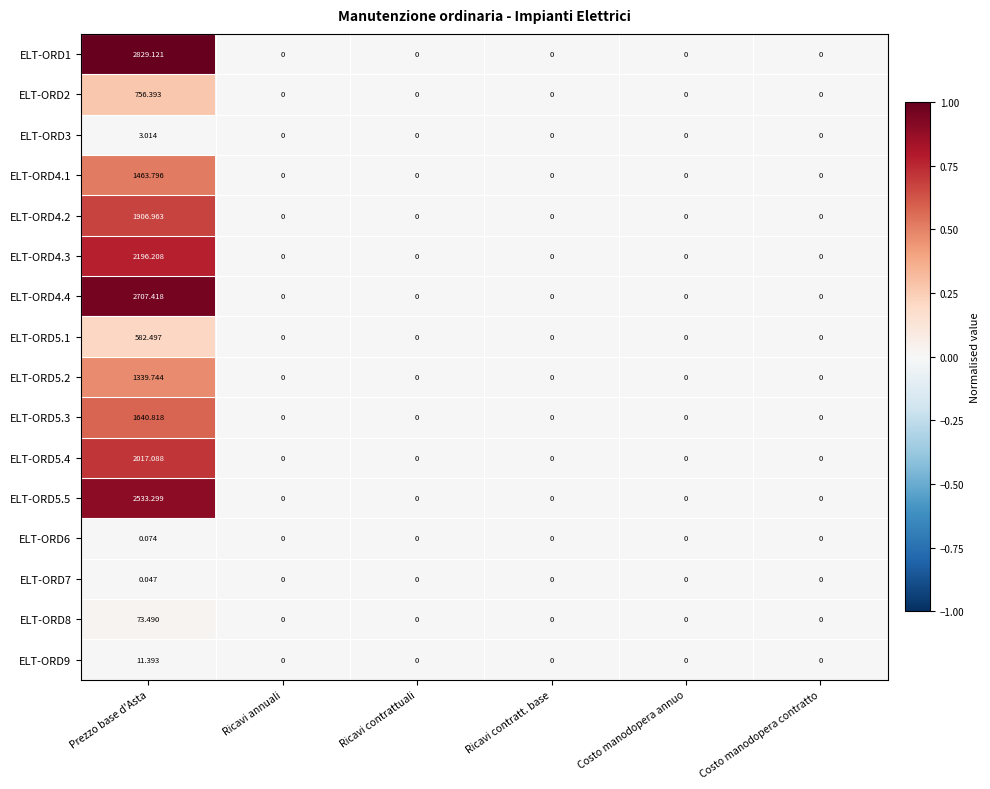

Which category has the highest value across all series?

Prezzo base d'Asta